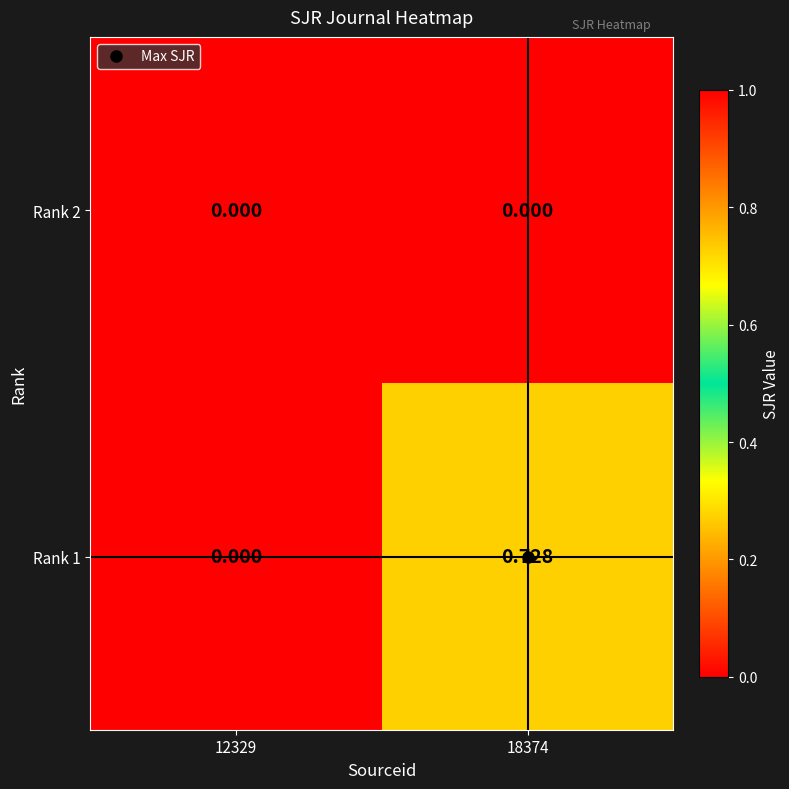

Is the value of Rank 2 at 18374 greater than the value of Rank 1 at 18374?

No